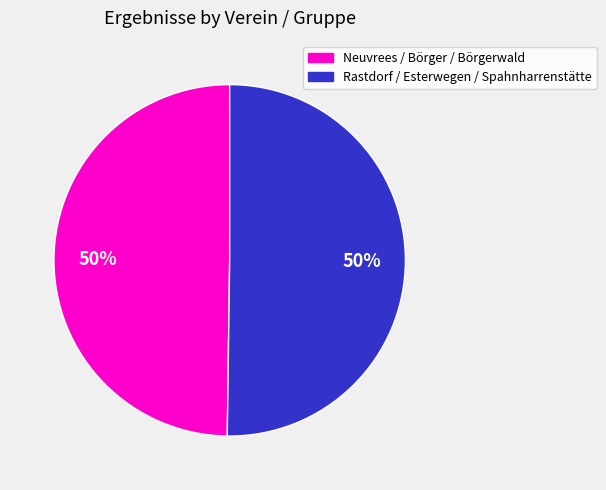

To the nearest percent, what is the average slice percentage?

50%